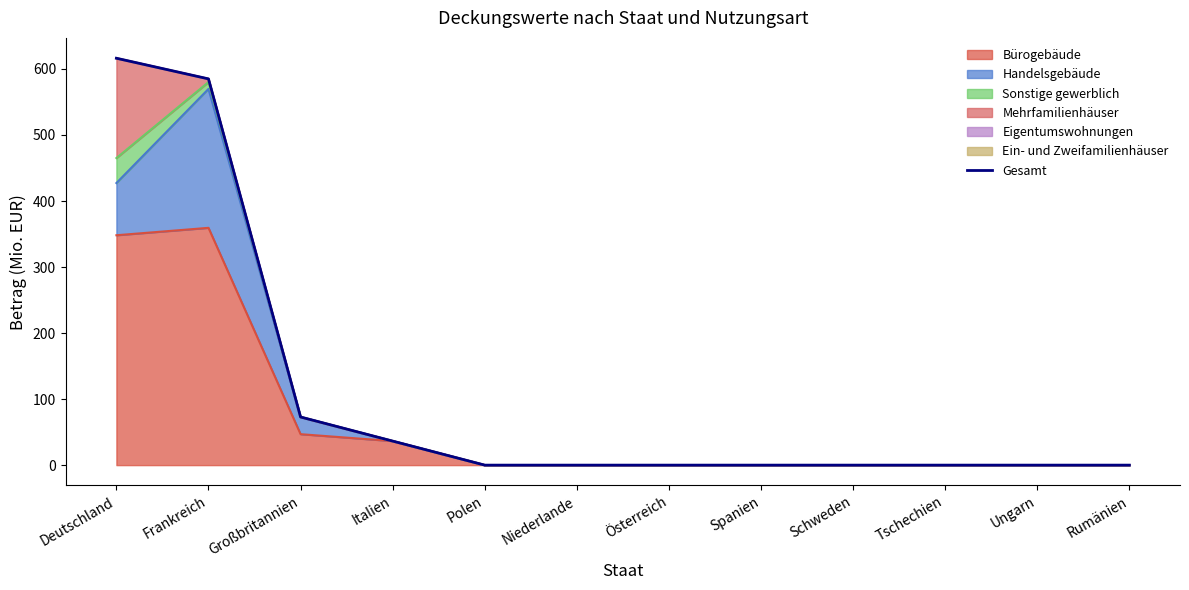

Reading right to left, what are all the values shown in this chart?

0.0	0.0	0.0	0.0	0.0	0.0	0.0	0.0	36.4	72.9	585.0	616.2